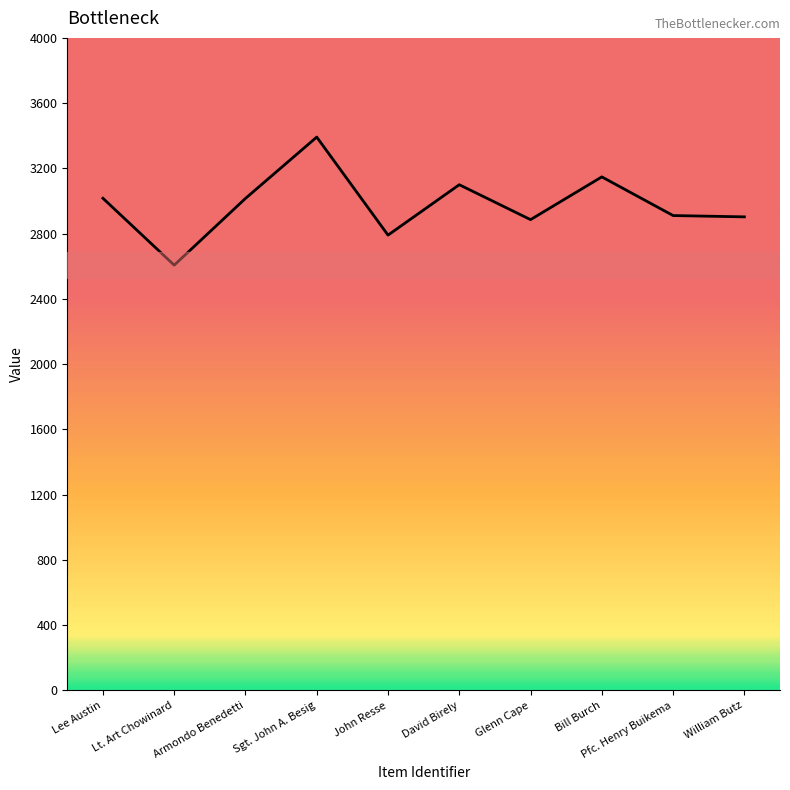

Which has a higher value, John Resse or William Butz?

William Butz